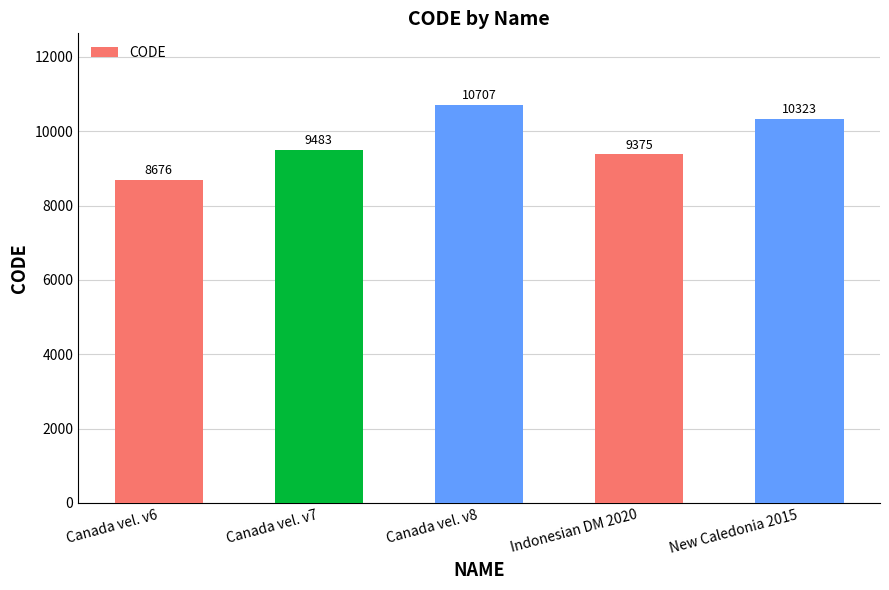

What is the difference between the maximum and minimum values?

2031